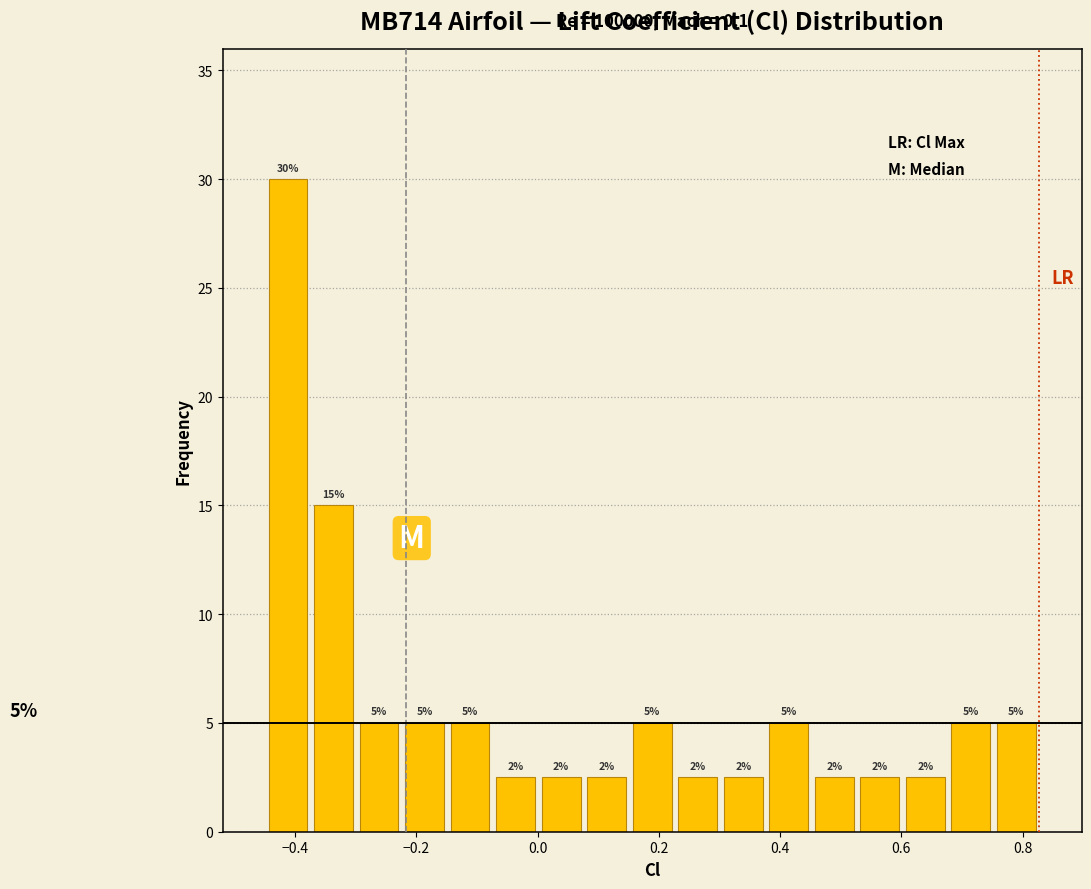

Around what value on the x-axis is the tallest bar? Give the approximate position of its centre, as read against the axis.

-0.42